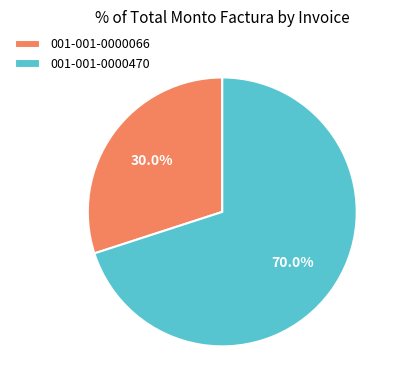

Which category has the smallest portion of the pie?

001-001-0000066